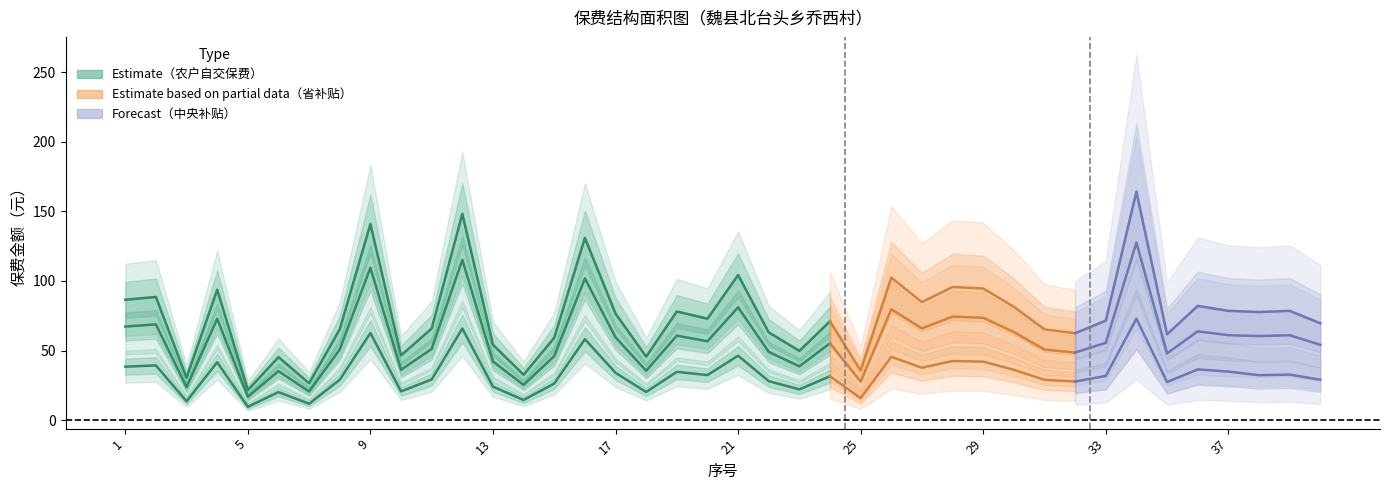

True or false: 中央财政保费补贴金额 and 省财政保费补贴金额 intersect in this chart.

False